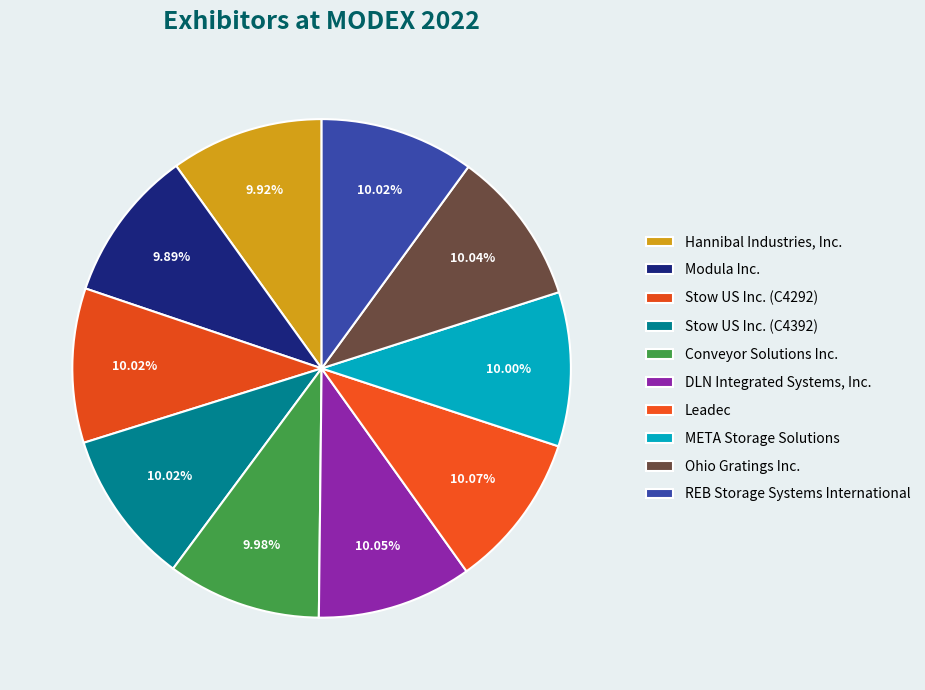

How many slices are in this pie chart?

10